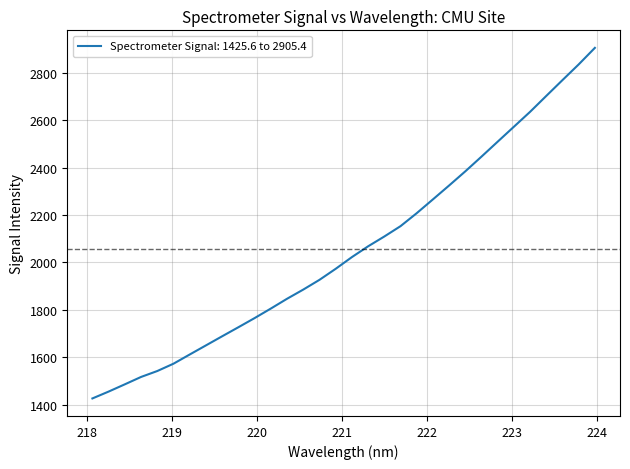

What is the smallest value displayed?

1425.6